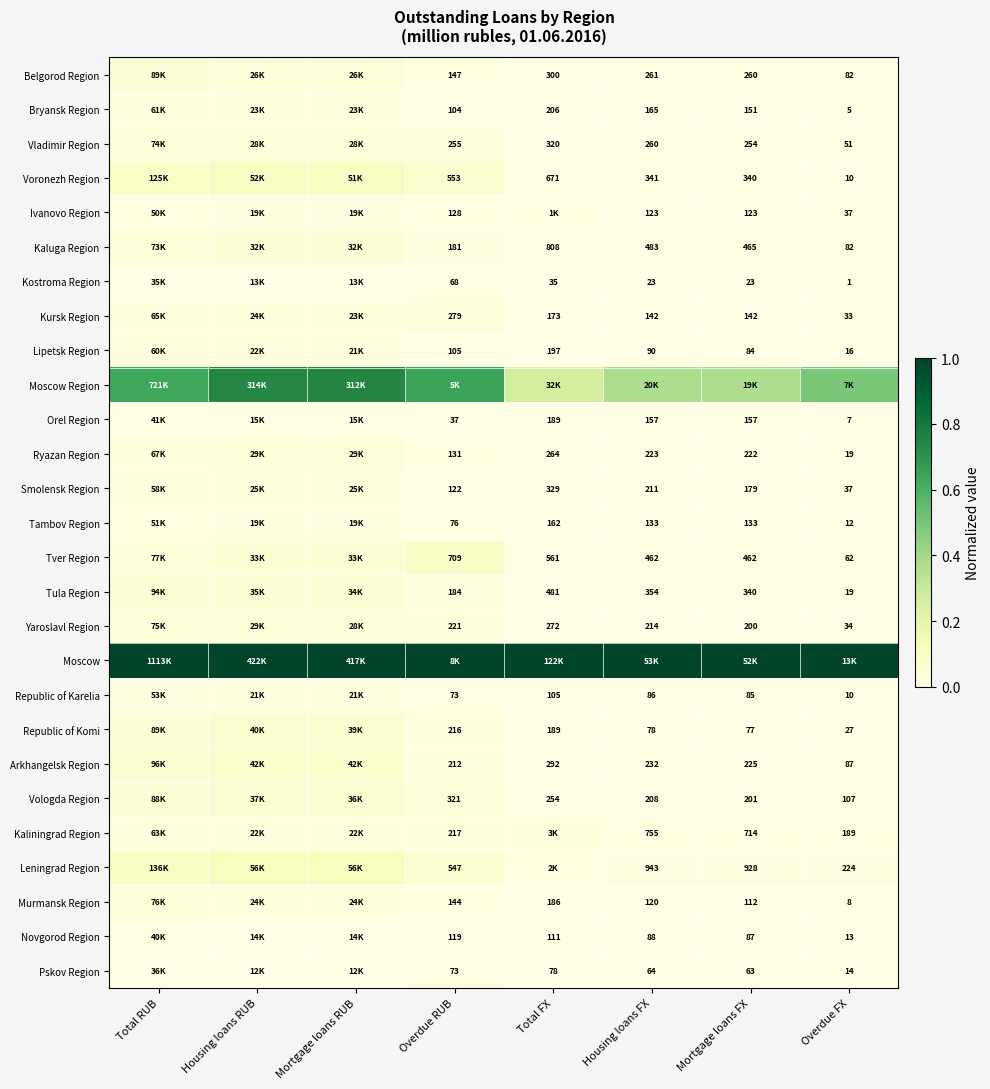

Is the value of Kursk Region at Mortgage loans FX greater than the value of Vladimir Region at Overdue RUB?

No